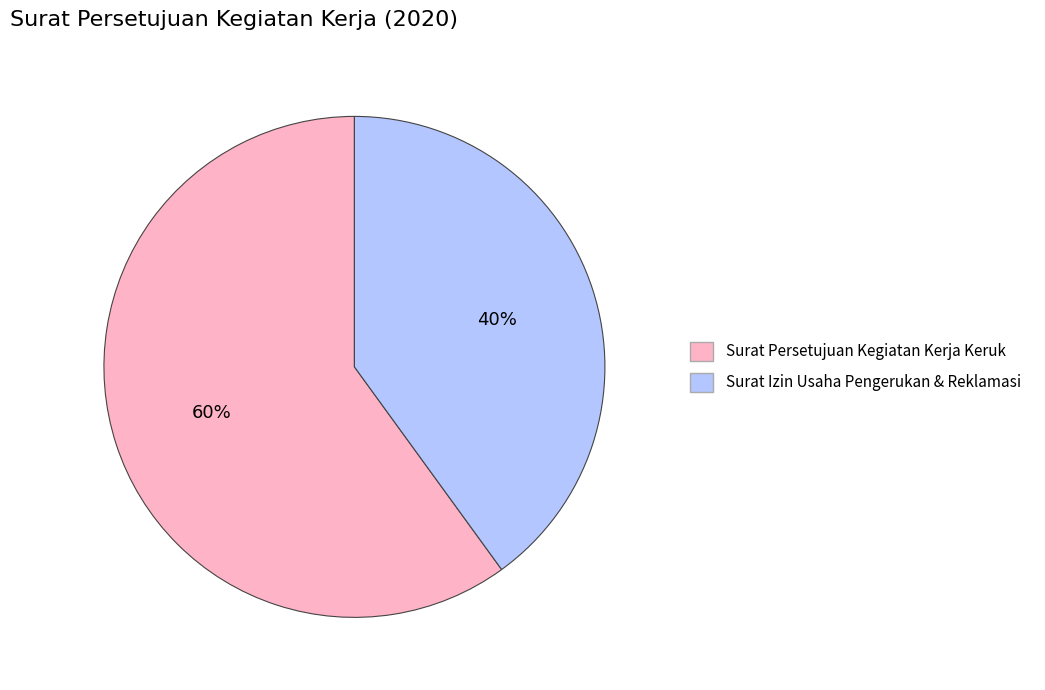

Do Surat Izin Usaha Pengerukan & Reklamasi and Surat Persetujuan Kegiatan Kerja Keruk together represent more than half of the pie?

Yes